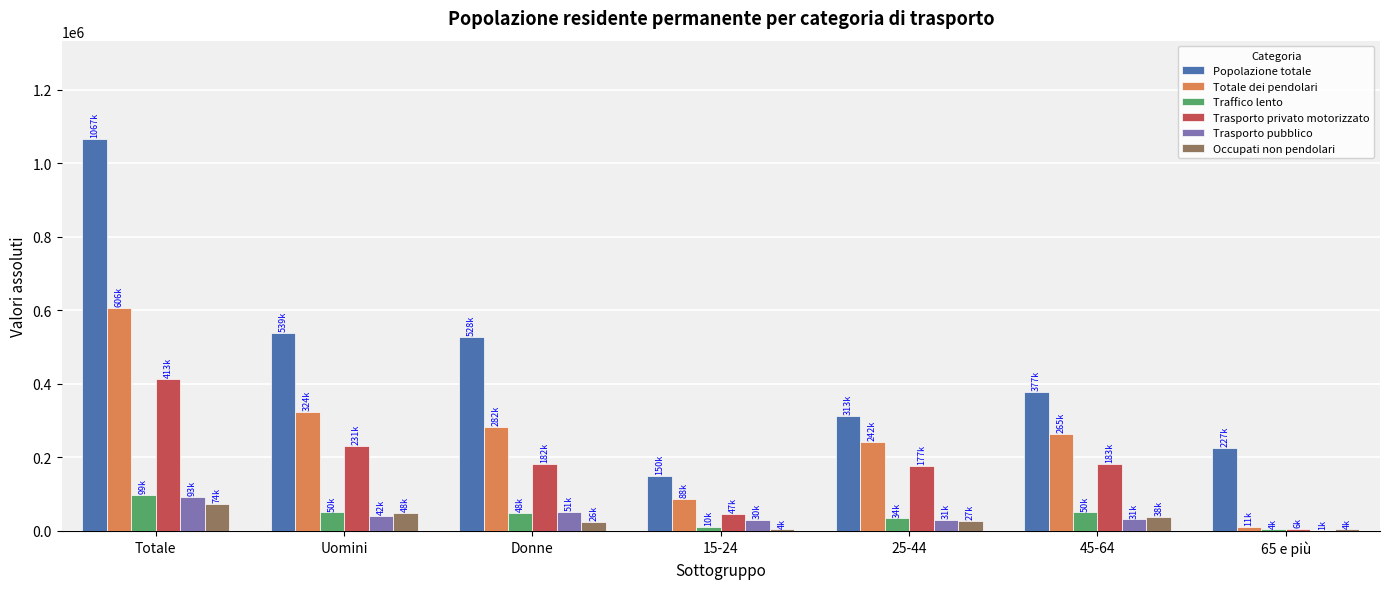

The value of Totale dei pendolari at Donne is 98894.8. True or false?

False